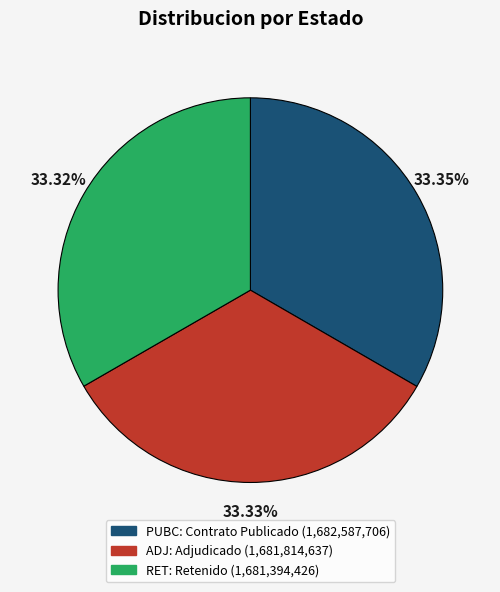

Is it true that RET is 33% of the pie?

True